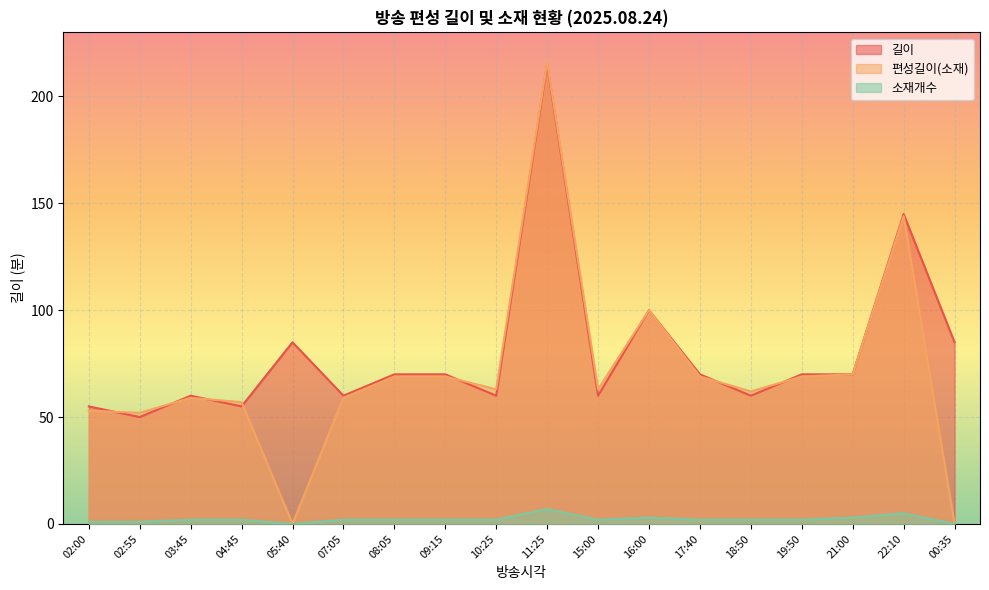

How many interior local valleys does the 편성길이(소재) series have?

5